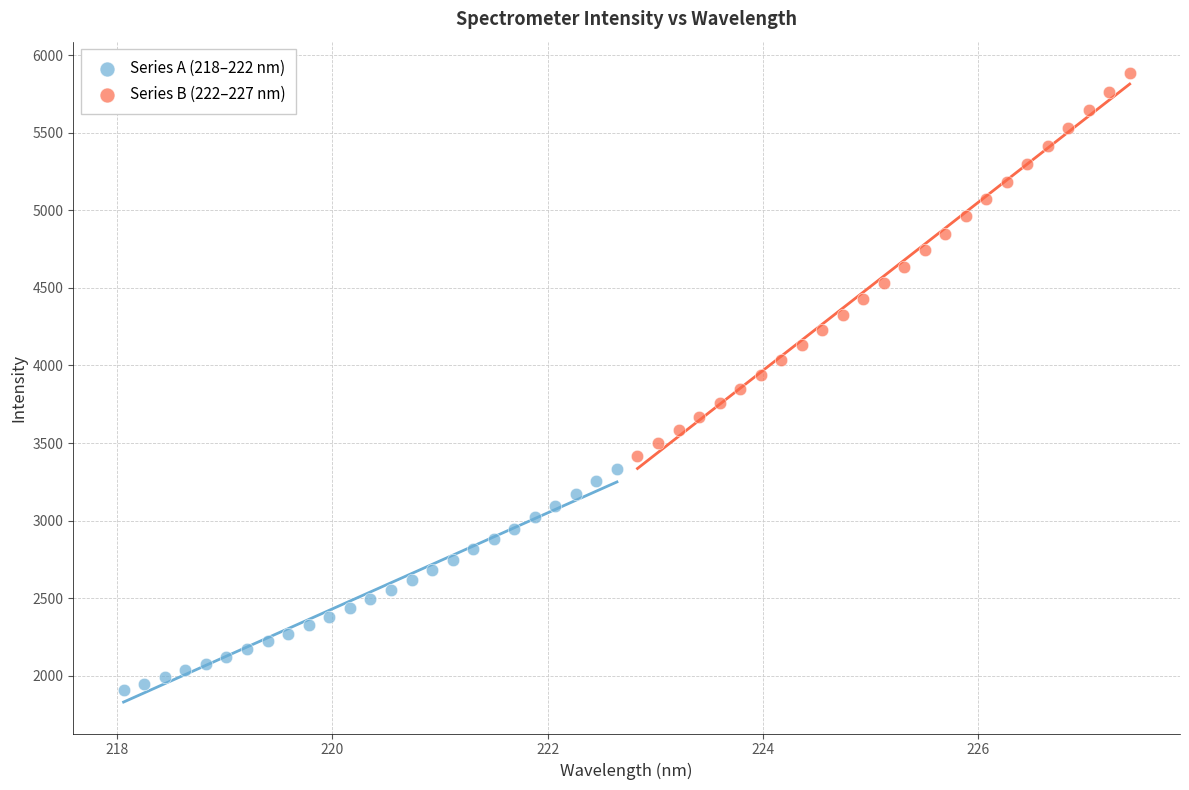

Which series has the largest Y range (max minus min)?

Series B (222–227 nm)